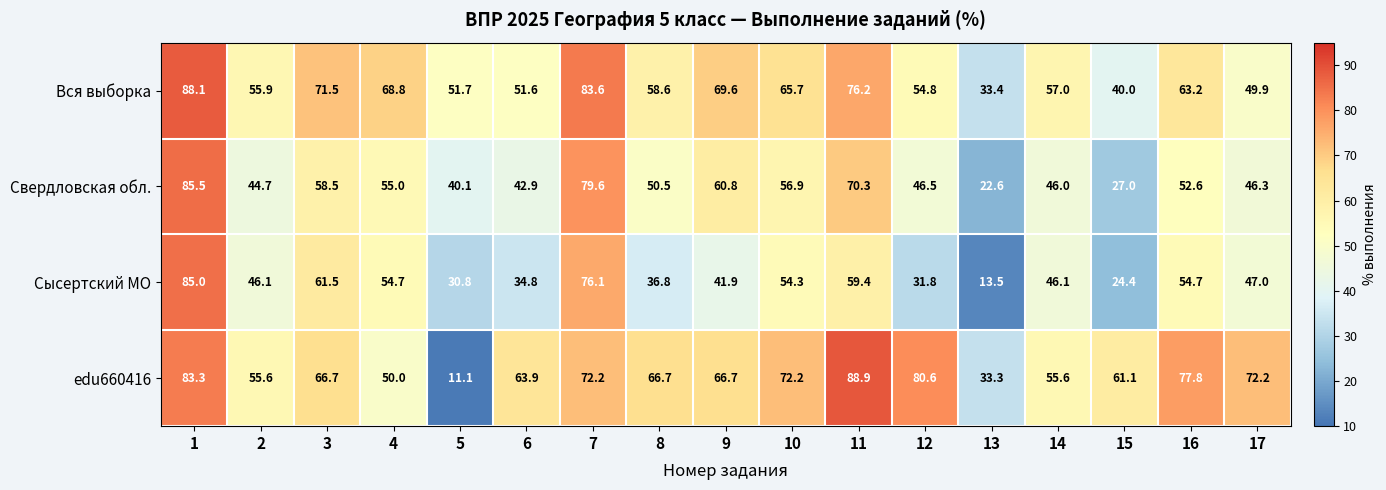

True or false: Сысертский МО has a value of 31.3 at 17.

False